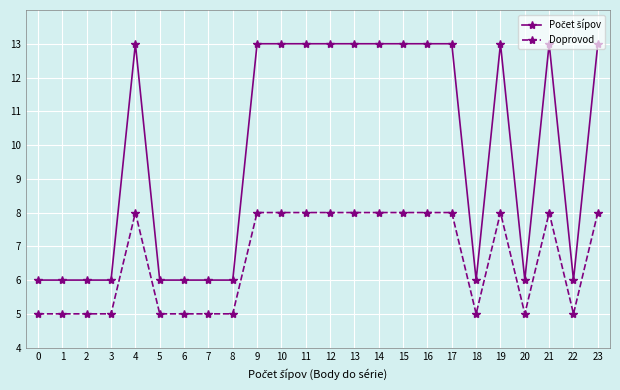

The Doprovod series shows 8 at 10. True or false?

True